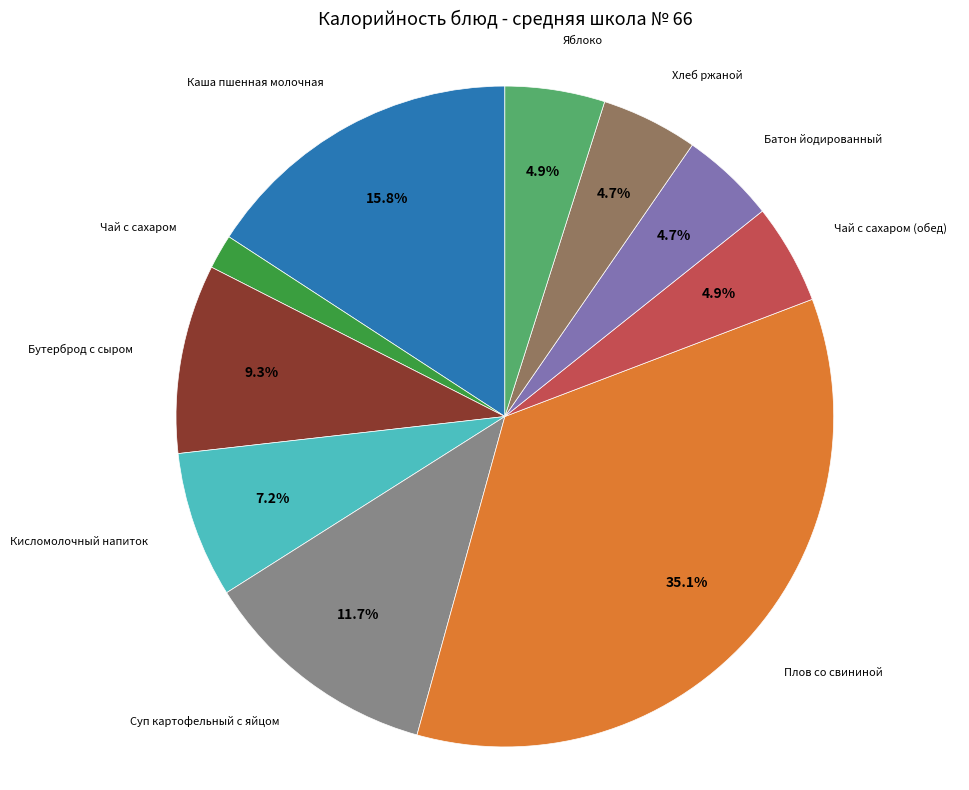

True or false: Плов со свининой accounts for 23% of the total.

False